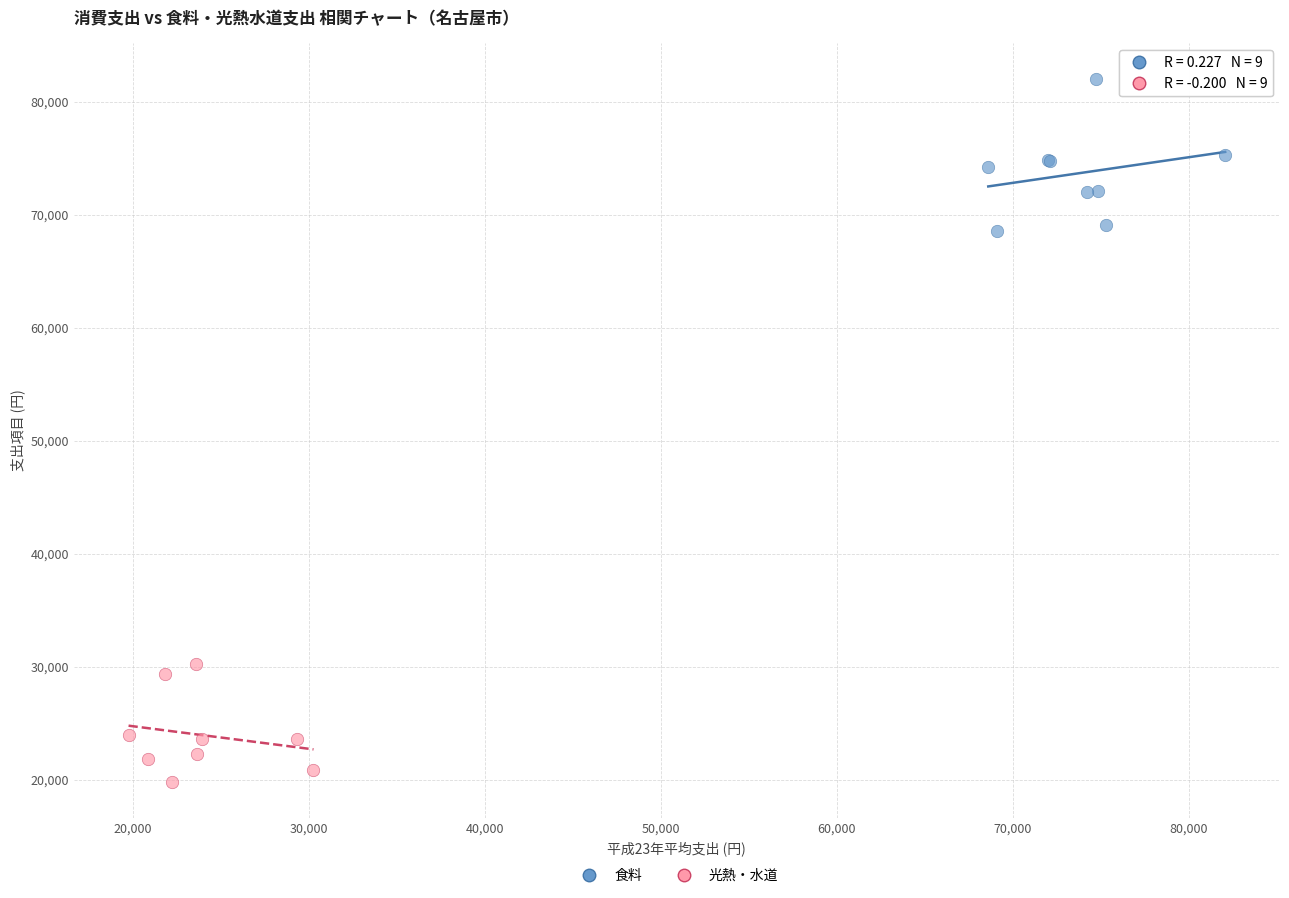

Which series contains the lowest Y value?

光熱・水道